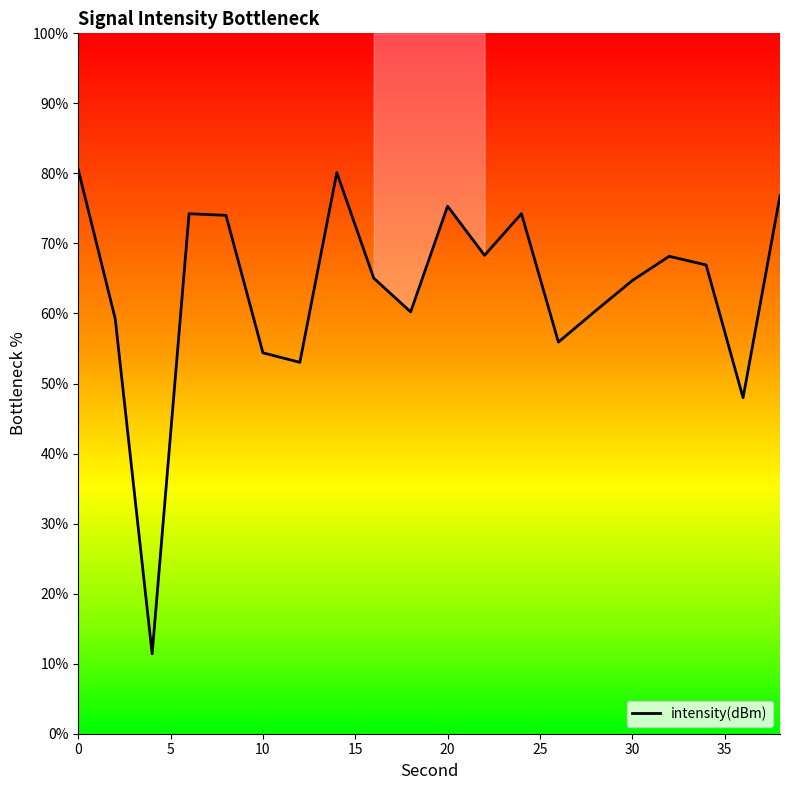

How many points are lower than both their immediate neighbors (excluding endpoints)?

6